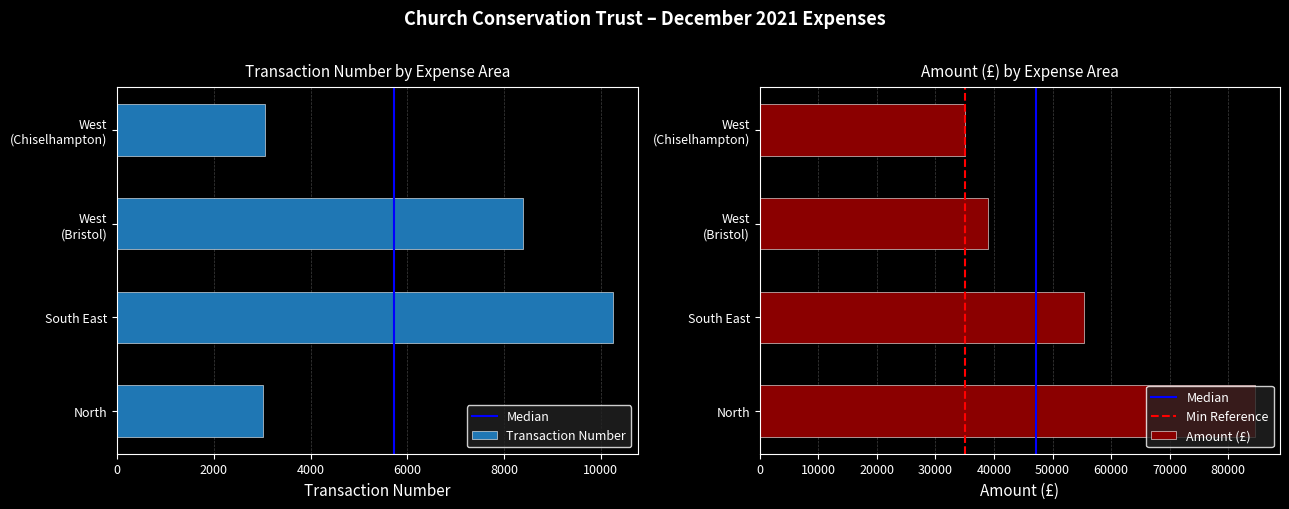

What is the value of the Amount bar at the 1st from the left?

84600.0